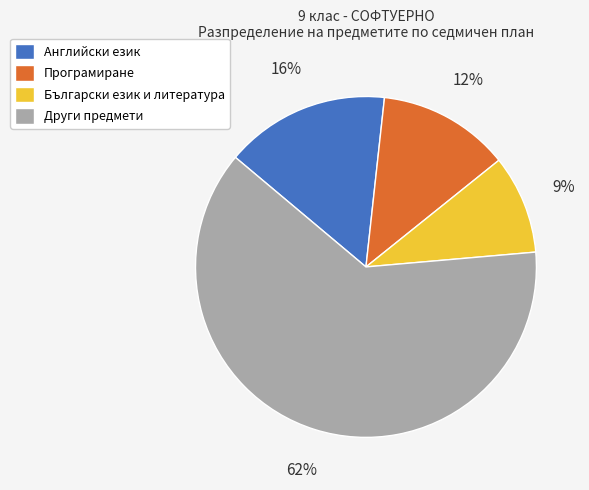

Which has a higher value, Програмиране or Английски език?

Английски език